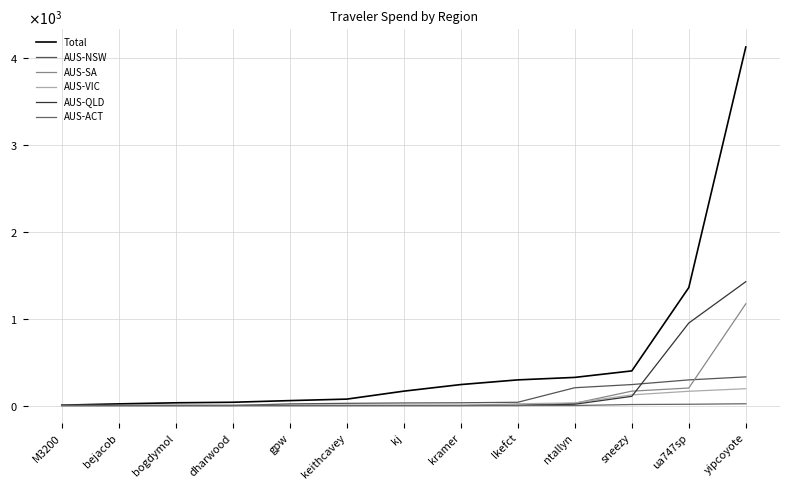

Rank the series by their maximum value, from lowest to highest.

AUS-ACT, AUS-VIC, AUS-NSW, AUS-SA, AUS-QLD, Total